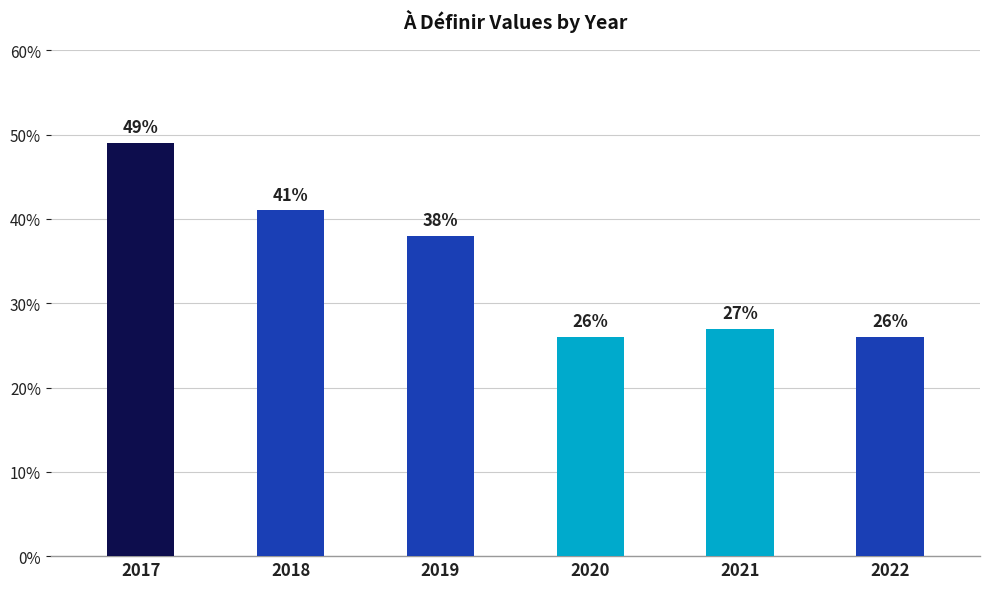

Which has a higher value, 2017 or 2021?

2017